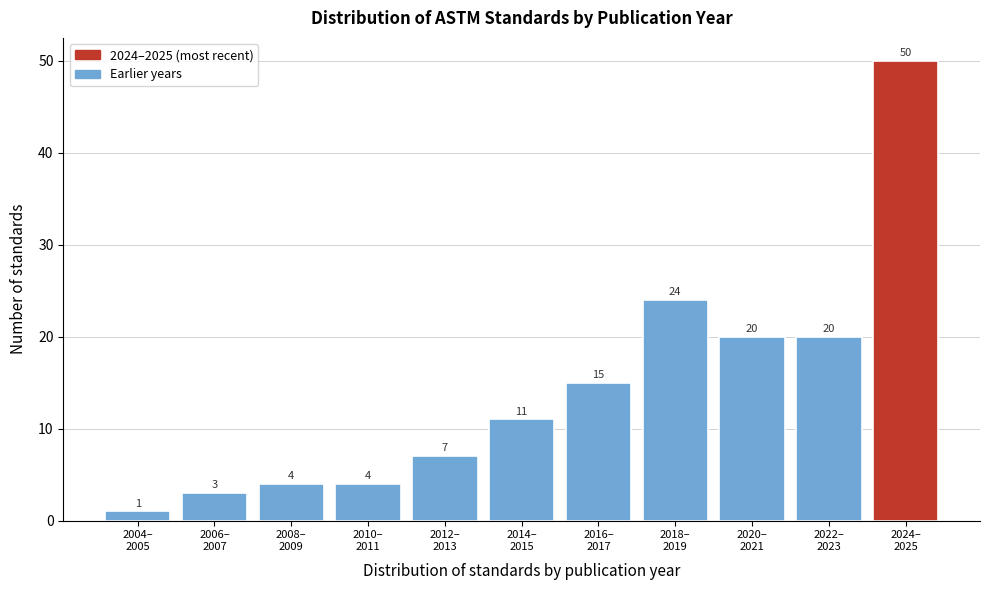

Reading left to right, transcribe all the data shown in this chart.

1	3	4	4	7	11	15	24	20	20	50